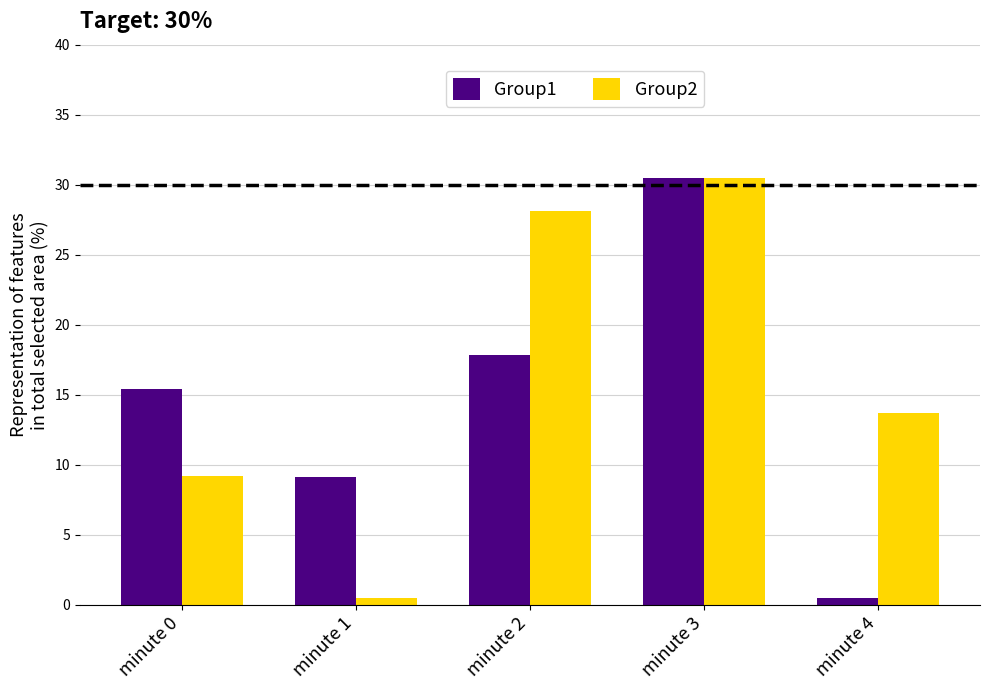

Reading left to right, list all the values displayed in this chart.

Group1: 15.4	9.1	17.8	30.5	0.5
Group2: 9.2	0.5	28.1	30.5	13.7